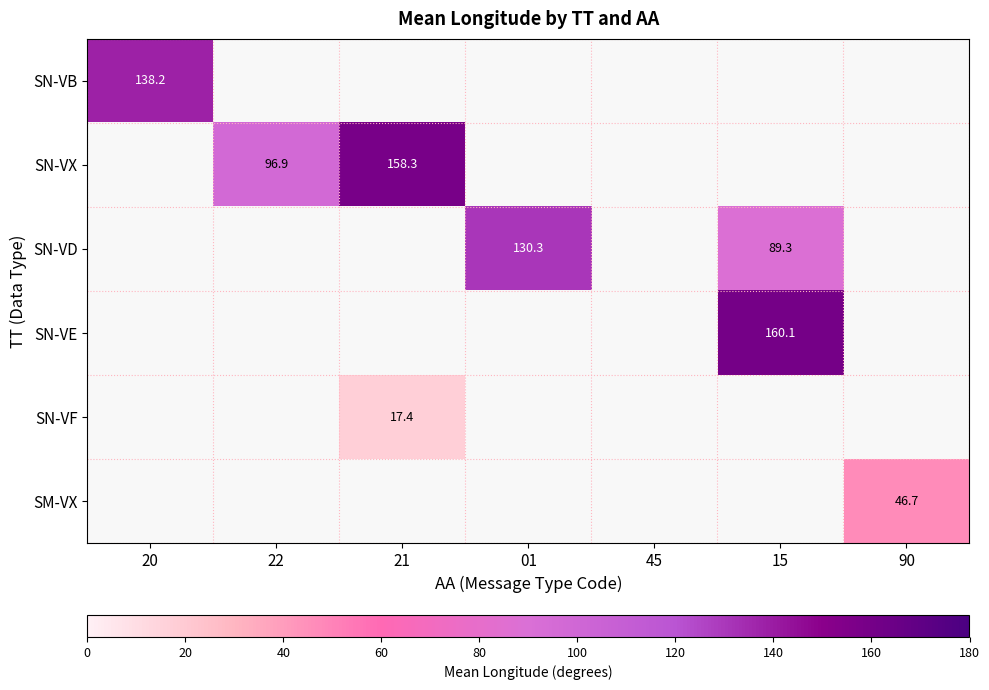

At which category does the chart reach its minimum across all series?

21